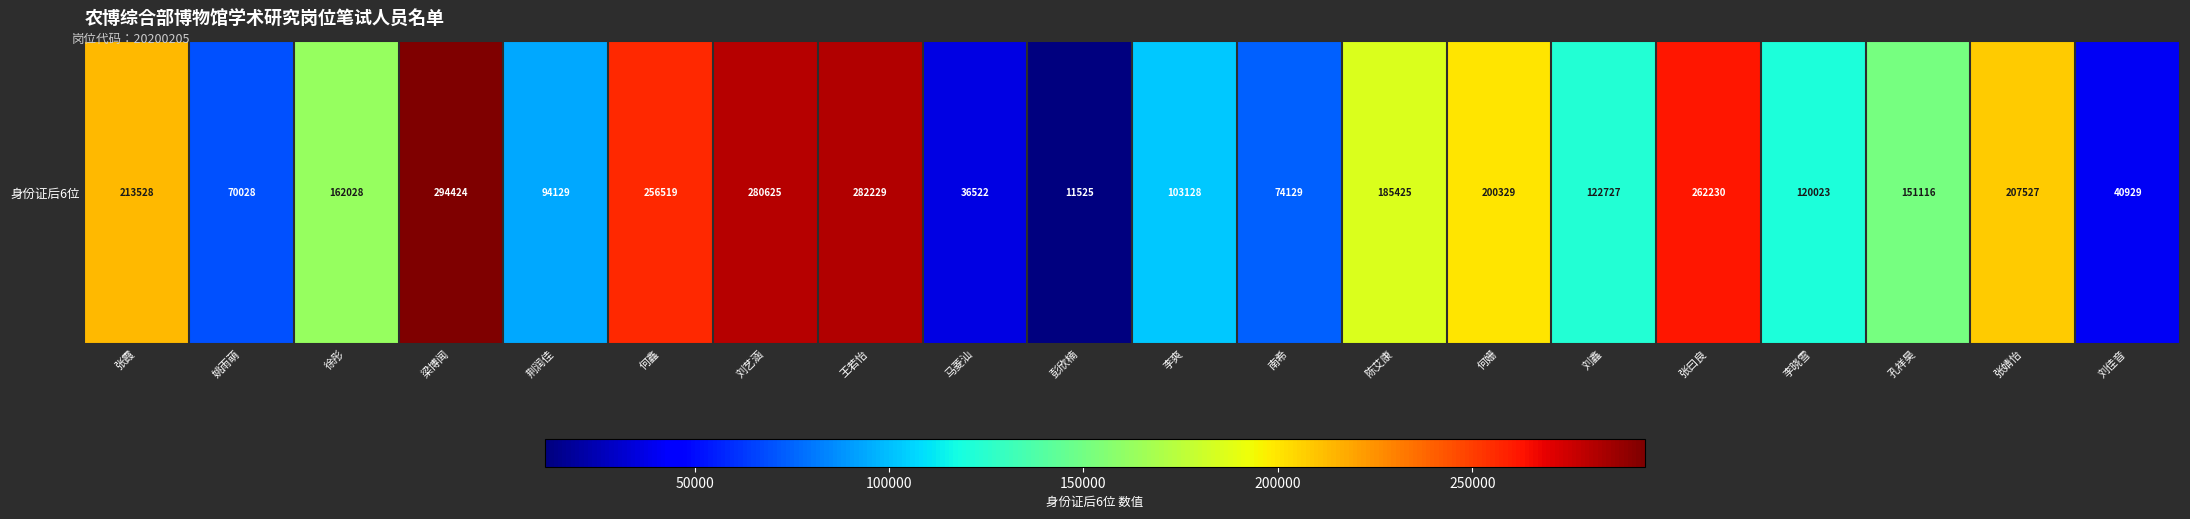

At which category does the chart reach its peak across all series?

梁博闻